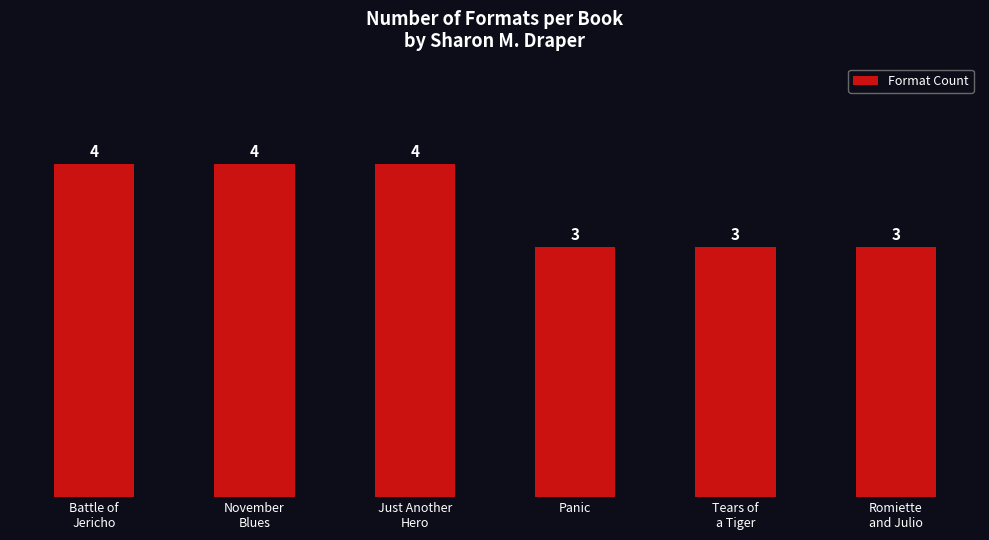

What position from the right is Romiette
and Julio?

1